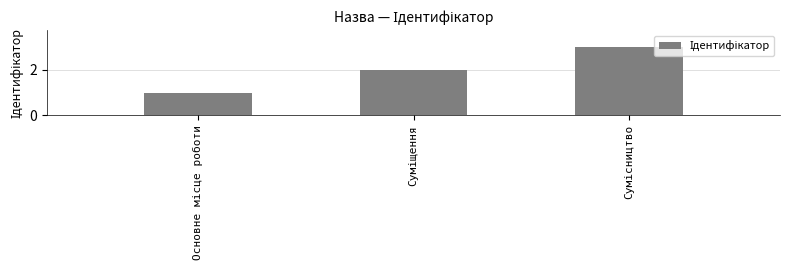

What is the greatest value displayed?

3